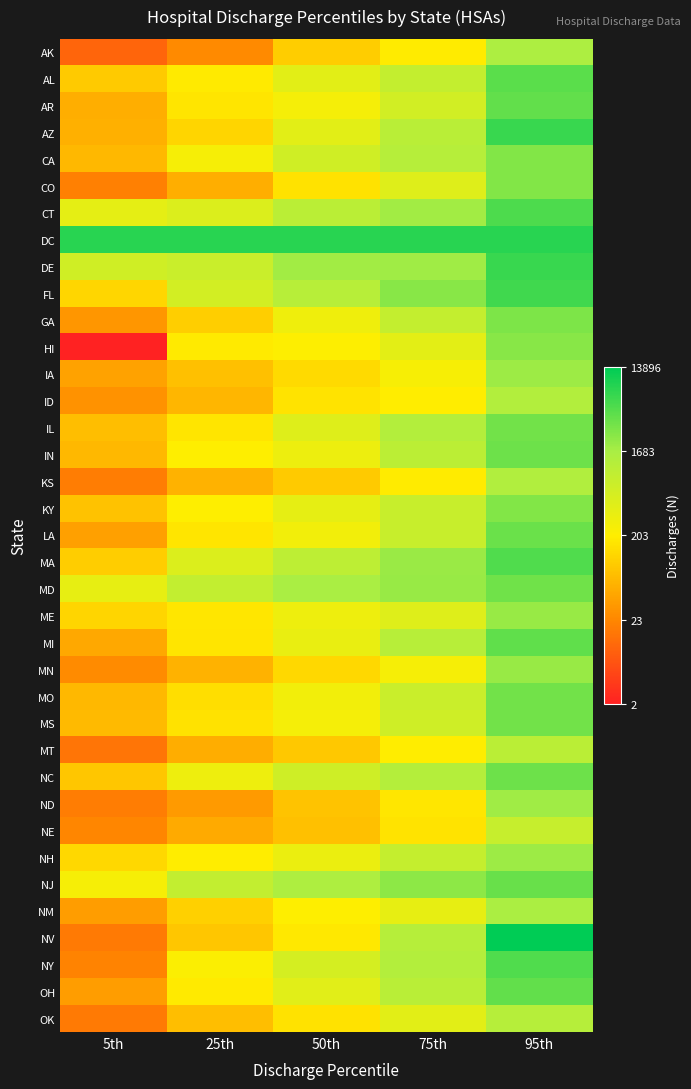

Reading right to left, what are all the values shown in this chart?

AK: 95th=7.4	75th=5.3	50th=4.6	25th=3.3	5th=2.5
AL: 95th=8.4	75th=6.8	50th=6.0	25th=5.2	5th=4.6
AR: 95th=8.3	75th=6.5	50th=5.6	25th=5.1	5th=4.0
AZ: 95th=8.8	75th=7.1	50th=6.0	25th=4.8	5th=4.1
CA: 95th=7.9	75th=7.1	50th=6.5	25th=5.5	5th=4.2
CO: 95th=7.9	75th=6.1	50th=5.1	25th=4.0	5th=3.0
CT: 95th=8.6	75th=7.5	50th=7.0	25th=6.2	5th=6.0
DC: 95th=9.0	75th=9.0	50th=9.0	25th=9.0	5th=9.0
DE: 95th=8.8	75th=7.5	50th=7.5	25th=6.7	5th=6.5
FL: 95th=8.7	75th=7.8	50th=7.1	25th=6.4	5th=4.9
GA: 95th=8.0	75th=6.8	50th=5.7	25th=4.7	5th=3.5
HI: 95th=7.8	75th=6.0	50th=5.4	25th=5.2	5th=1.1
IA: 95th=7.6	75th=5.5	50th=4.9	25th=4.4	5th=3.8
ID: 95th=7.2	75th=5.3	50th=5.1	25th=4.2	5th=3.4
IL: 95th=8.1	75th=7.2	50th=6.1	25th=5.1	5th=4.4
IN: 95th=8.2	75th=7.0	50th=5.8	25th=5.3	5th=4.2
KS: 95th=7.2	75th=5.3	50th=4.6	25th=4.1	5th=3.0
KY: 95th=7.9	75th=6.7	50th=5.9	25th=5.3	5th=4.4
LA: 95th=8.2	75th=6.7	50th=5.6	25th=5.1	5th=3.7
MA: 95th=8.5	75th=7.6	50th=7.0	25th=6.2	5th=4.7
MD: 95th=8.1	75th=7.7	50th=7.4	25th=6.8	5th=5.9
ME: 95th=7.6	75th=6.1	50th=5.7	25th=5.2	5th=4.8
MI: 95th=8.3	75th=7.1	50th=5.9	25th=5.1	5th=3.9
MN: 95th=7.6	75th=5.5	50th=4.9	25th=4.1	5th=3.3
MO: 95th=8.1	75th=6.7	50th=5.6	25th=5.0	5th=4.2
MS: 95th=8.1	75th=6.5	50th=5.6	25th=5.1	5th=4.2
MT: 95th=7.0	75th=5.3	50th=4.5	25th=4.0	5th=2.8
NC: 95th=8.2	75th=7.2	50th=6.5	25th=5.7	5th=4.5
ND: 95th=7.6	75th=5.2	50th=4.4	25th=3.6	5th=3.0
NE: 95th=6.7	75th=5.1	50th=4.4	25th=3.9	5th=3.2
NH: 95th=7.6	75th=6.8	50th=5.8	25th=5.3	5th=4.9
NJ: 95th=8.2	75th=7.8	50th=7.3	25th=6.8	5th=5.5
NM: 95th=7.4	75th=5.9	50th=5.3	25th=4.7	5th=3.7
NV: 95th=9.5	75th=7.1	50th=5.2	25th=4.5	5th=2.9
NY: 95th=8.5	75th=7.2	50th=6.4	25th=5.4	5th=3.1
OH: 95th=8.3	75th=7.1	50th=6.1	25th=5.2	5th=3.7
OK: 95th=7.1	75th=6.0	50th=5.1	25th=4.3	5th=2.9